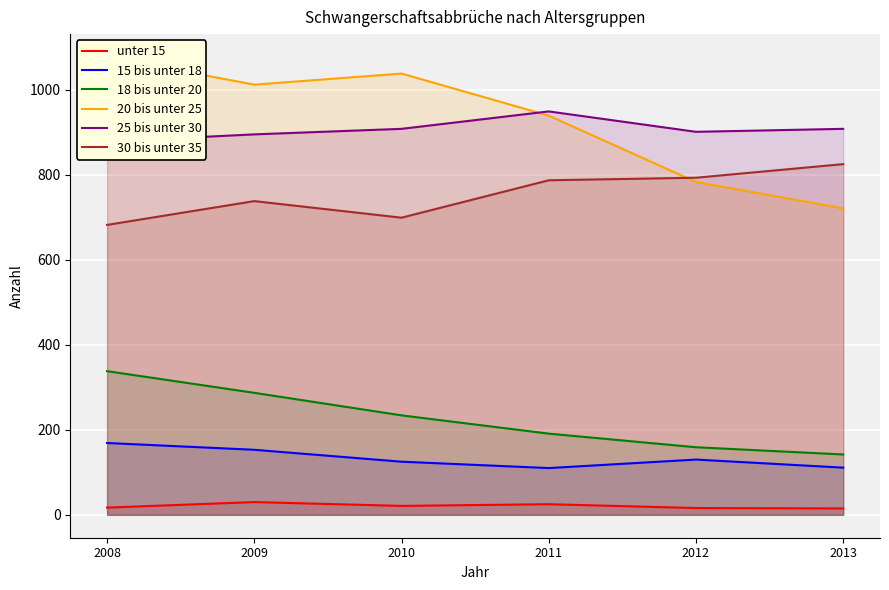

True or false: unter 15 has a value of 15 at 2013.

True